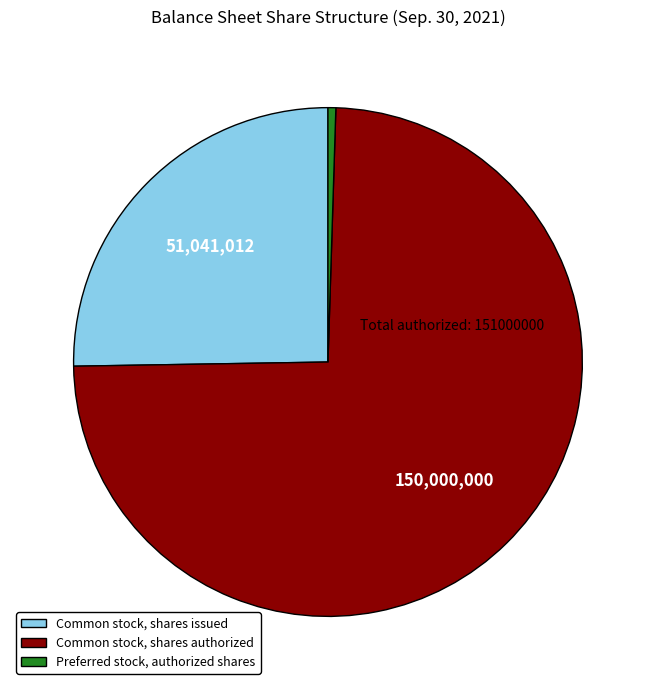

Rank the categories by value from highest to lowest.

Common stock, shares authorized, Common stock, shares issued, Preferred stock, authorized shares